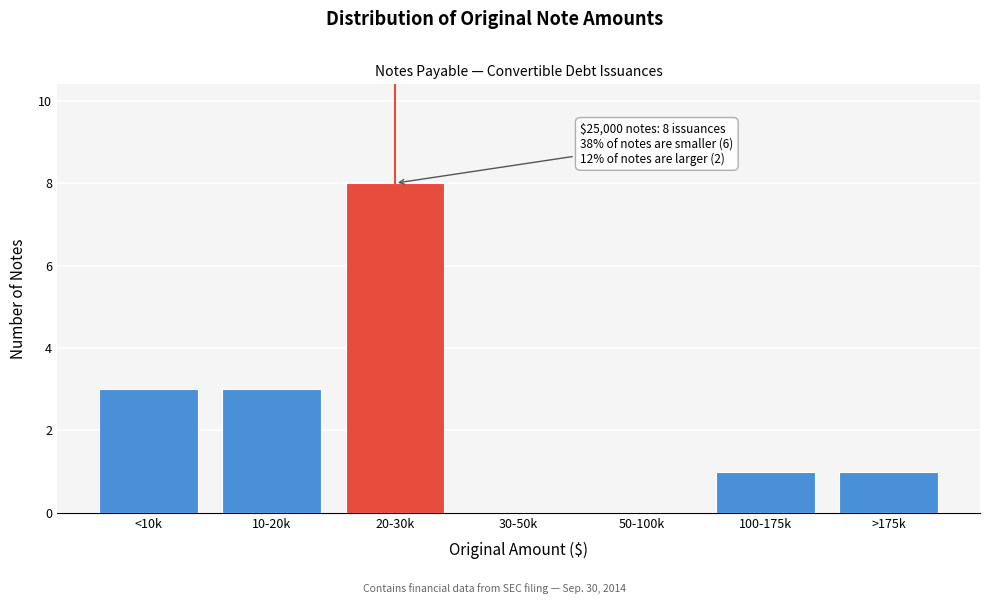

Reading right to left, what are all the values shown in this chart?

>175k=1	100-175k=1	50-100k=0	30-50k=0	20-30k=8	10-20k=3	<10k=3